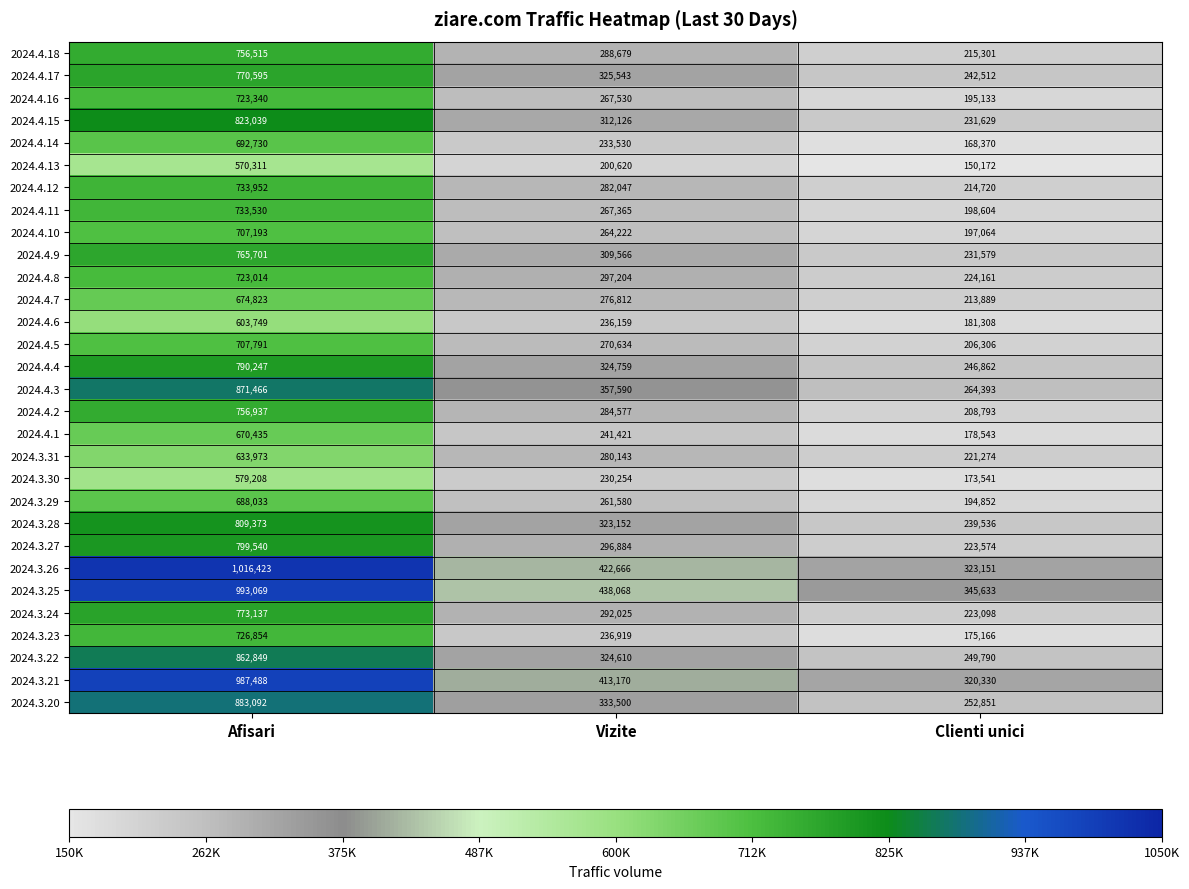

Where does the 2024.3.31 series first go above 280143?

Afisari